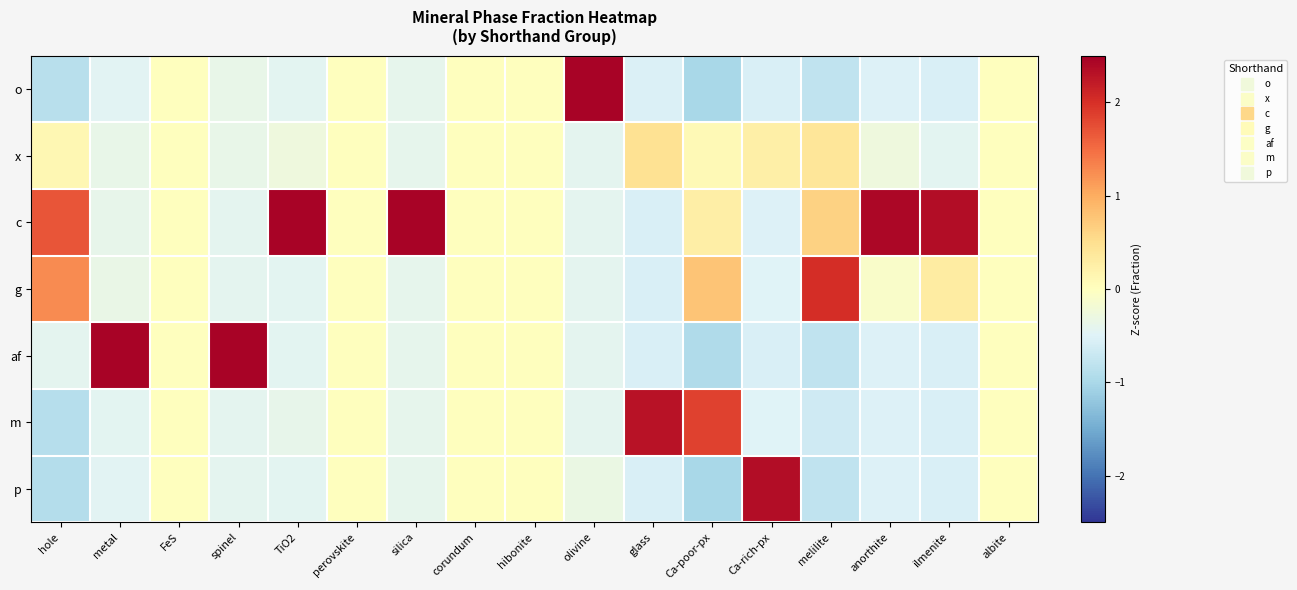

Reading left to right, transcribe all the data shown in this chart.

o: hole=-0.9	metal=-0.5	FeS=0.0	spinel=-0.4	TiO2=-0.4	perovskite=0.0	silica=-0.4	corundum=0.0	hibonite=0.0	olivine=2.4	glass=-0.5	Ca-poor-px=-1.0	Ca-rich-px=-0.6	melilite=-0.8	anorthite=-0.5	ilmenite=-0.6	albite=0.0
x: hole=0.1	metal=-0.4	FeS=0.0	spinel=-0.4	TiO2=-0.3	perovskite=0.0	silica=-0.4	corundum=0.0	hibonite=0.0	olivine=-0.4	glass=0.5	Ca-poor-px=0.1	Ca-rich-px=0.3	melilite=0.4	anorthite=-0.3	ilmenite=-0.4	albite=0.0
c: hole=1.7	metal=-0.4	FeS=0.0	spinel=-0.4	TiO2=2.4	perovskite=0.0	silica=2.4	corundum=0.0	hibonite=0.0	olivine=-0.4	glass=-0.5	Ca-poor-px=0.3	Ca-rich-px=-0.5	melilite=0.6	anorthite=2.4	ilmenite=2.3	albite=0.0
g: hole=1.3	metal=-0.3	FeS=0.0	spinel=-0.4	TiO2=-0.4	perovskite=0.0	silica=-0.4	corundum=0.0	hibonite=0.0	olivine=-0.4	glass=-0.5	Ca-poor-px=0.8	Ca-rich-px=-0.5	melilite=2.0	anorthite=-0.1	ilmenite=0.3	albite=0.0
af: hole=-0.4	metal=2.4	FeS=0.0	spinel=2.4	TiO2=-0.4	perovskite=0.0	silica=-0.4	corundum=0.0	hibonite=0.0	olivine=-0.4	glass=-0.6	Ca-poor-px=-0.9	Ca-rich-px=-0.6	melilite=-0.8	anorthite=-0.5	ilmenite=-0.6	albite=0.0
m: hole=-0.9	metal=-0.4	FeS=0.0	spinel=-0.4	TiO2=-0.4	perovskite=0.0	silica=-0.4	corundum=0.0	hibonite=0.0	olivine=-0.4	glass=2.3	Ca-poor-px=1.8	Ca-rich-px=-0.5	melilite=-0.7	anorthite=-0.5	ilmenite=-0.6	albite=0.0
p: hole=-0.9	metal=-0.5	FeS=0.0	spinel=-0.4	TiO2=-0.4	perovskite=0.0	silica=-0.4	corundum=0.0	hibonite=0.0	olivine=-0.3	glass=-0.6	Ca-poor-px=-1.0	Ca-rich-px=2.4	melilite=-0.8	anorthite=-0.5	ilmenite=-0.6	albite=0.0